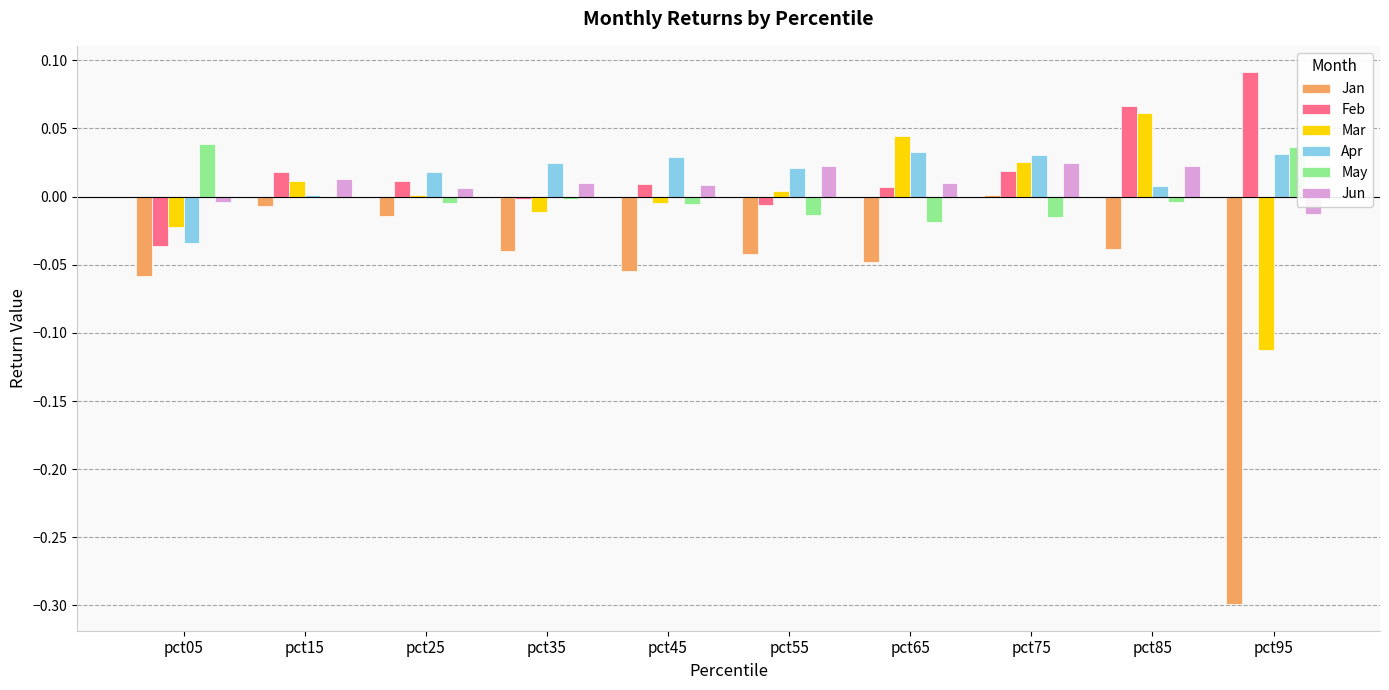

How many groups of bars are there?

10